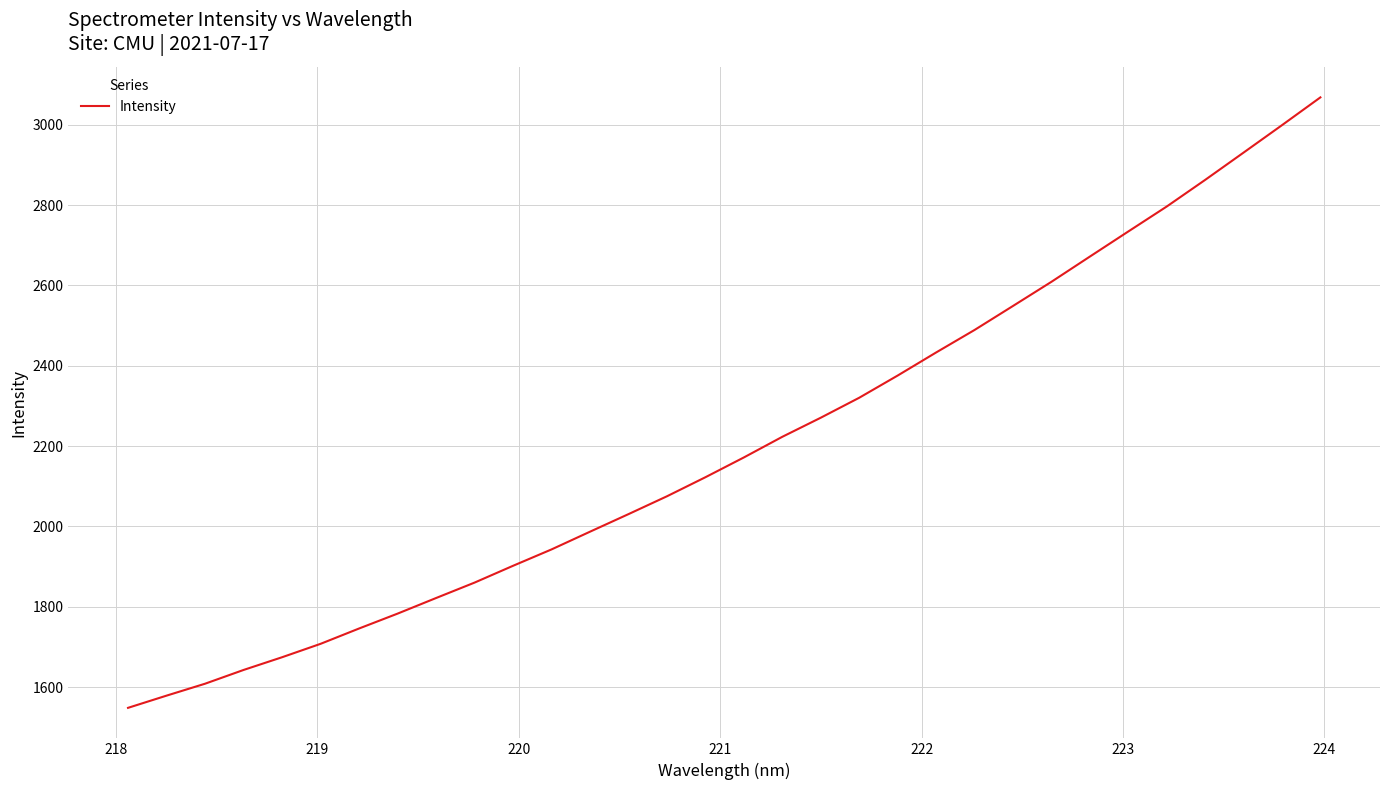

What is the greatest value displayed?

3067.9